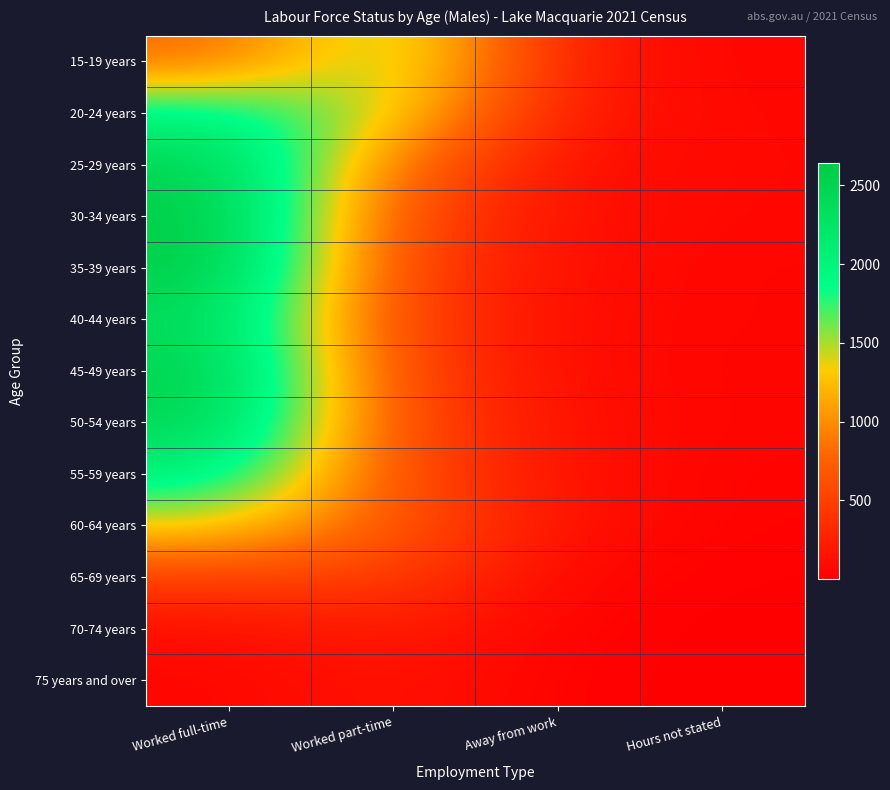

What is the total value across all series at Worked part-time?

8895